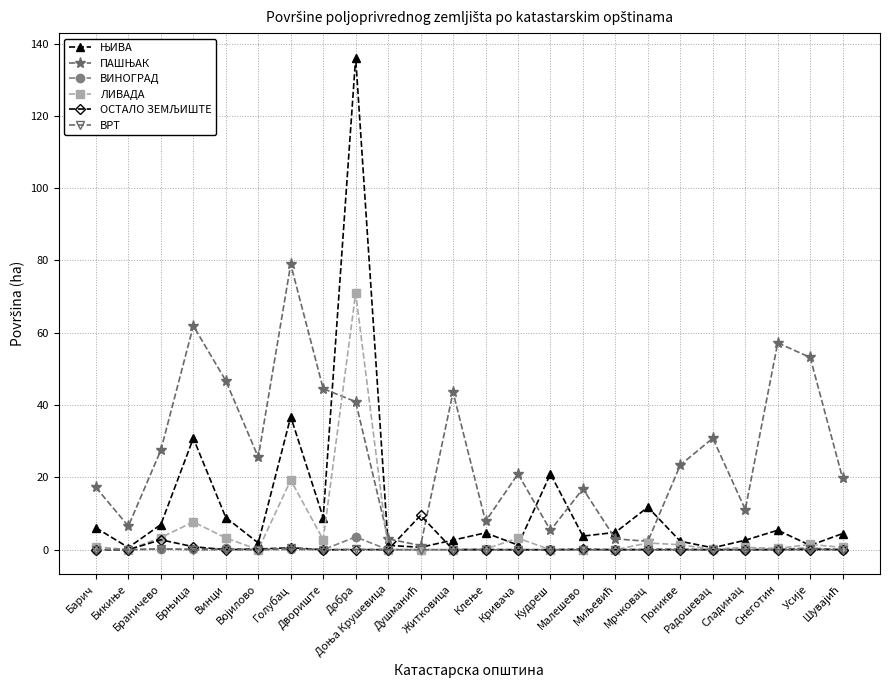

What is the maximum value for ВИНОГРАД?

3.5